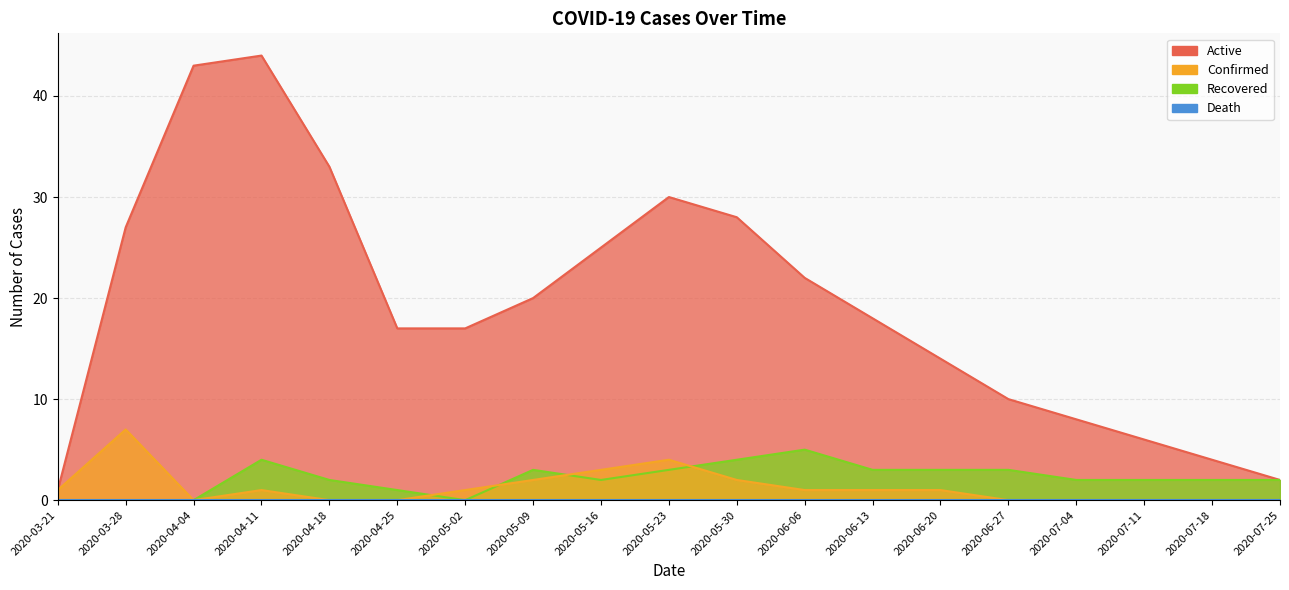

At which category is the sum across all series the highest?

2020-04-11